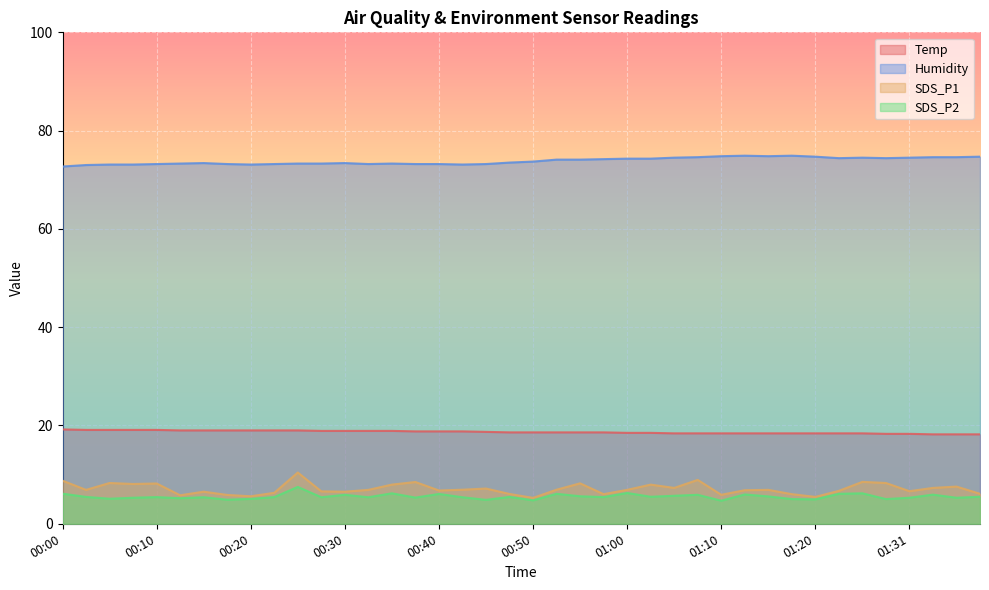

What is the minimum value shown in the chart?

4.7